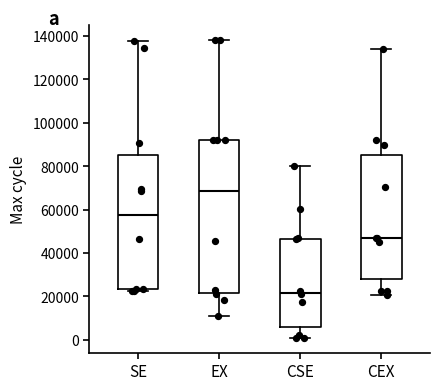

Reading left to right, read every box against the y-axis: the position of its median line, the range the box covers, and the ends of its whiskers. The values are not printed on the chart, so give them approximately, as read against the axis.

SE: median 58000, box 24000 to 86000, whiskers 22000 to 138000
EX: median 68000, box 22000 to 92000, whiskers 10000 to 138000
CSE: median 22000, box 6000 to 46000, whiskers 0 to 80000
CEX: median 46000, box 28000 to 84000, whiskers 20000 to 134000